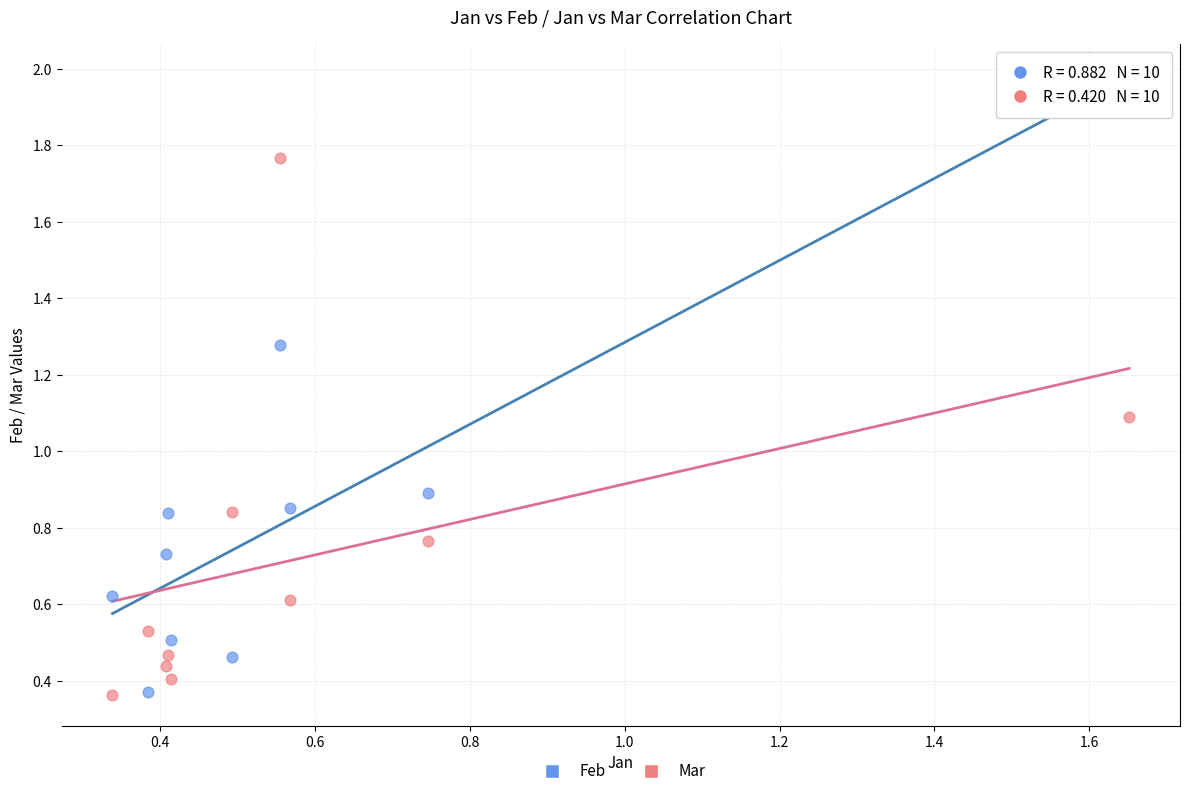

Across all series, what Y value is closest to 1?

1.1